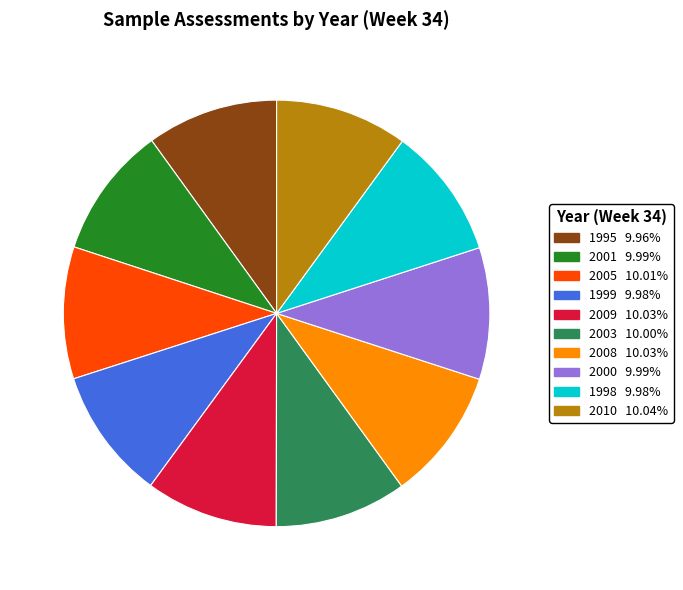

Is it true that 2008 is 25% of the pie?

False